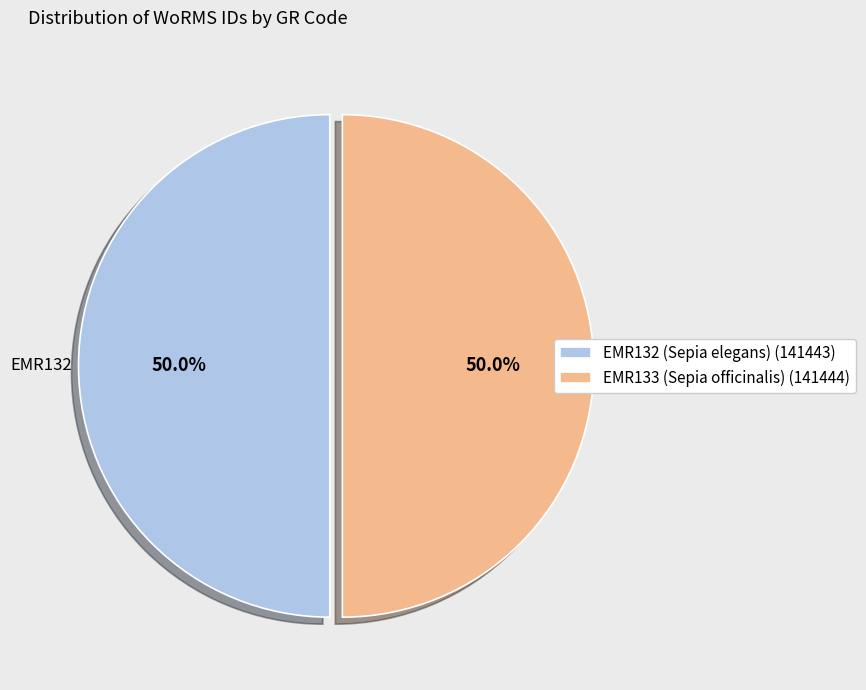

Combined, do EMR132 (Sepia elegans) and EMR133 (Sepia officinalis) account for over 50%?

Yes